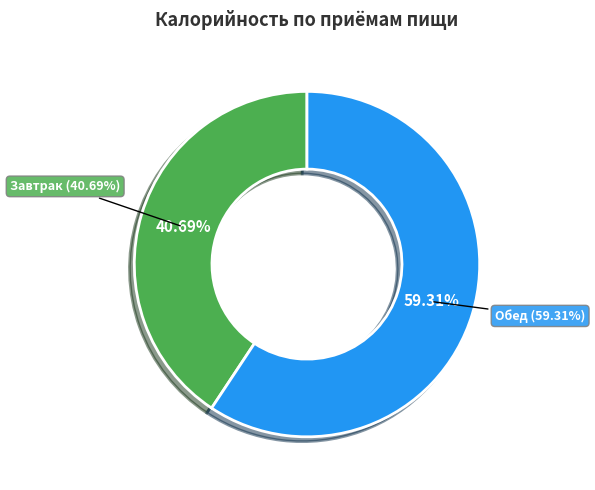

To the nearest percent, what is the average slice percentage?

50%